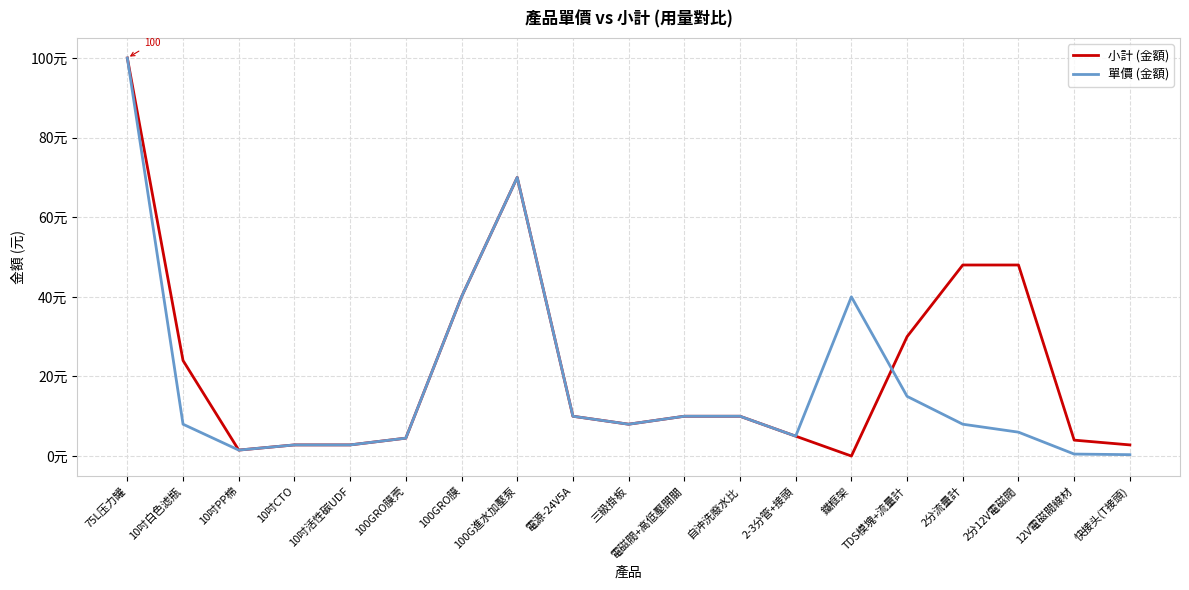

What is the sum of the 單價 (金額) values at 10吋白色滤瓶 and 自沖洗廢水比?

18.0